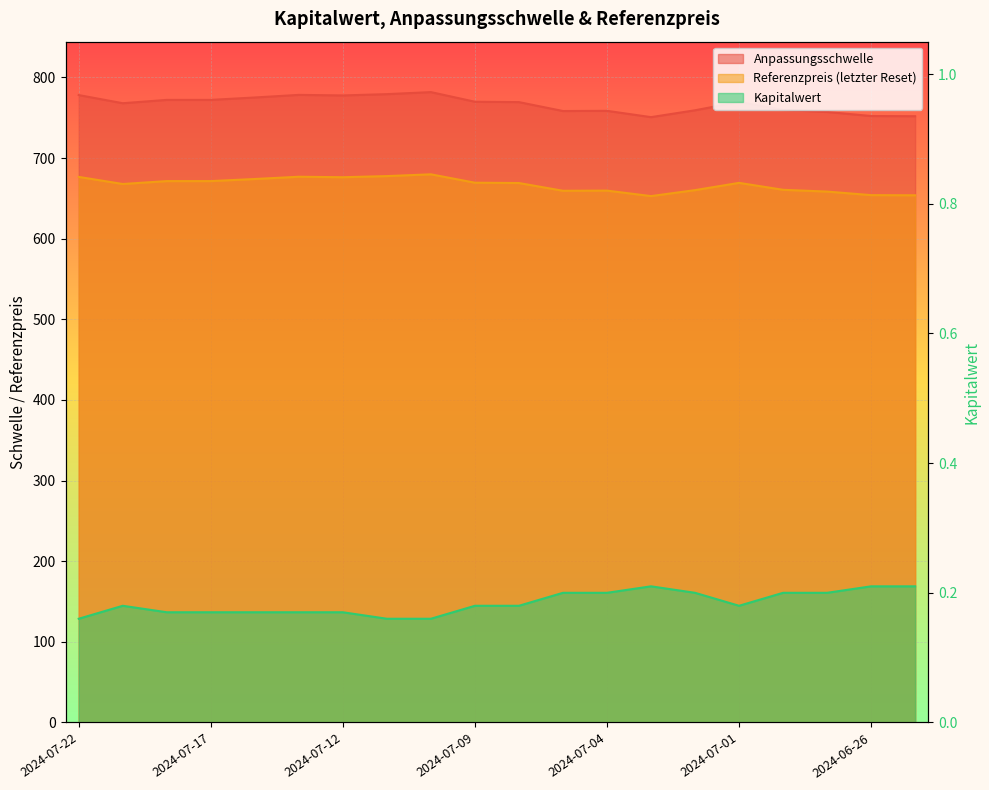

Between 2024-07-18 and 2024-06-28, which series saw the biggest shift?

Anpassungsschwelle